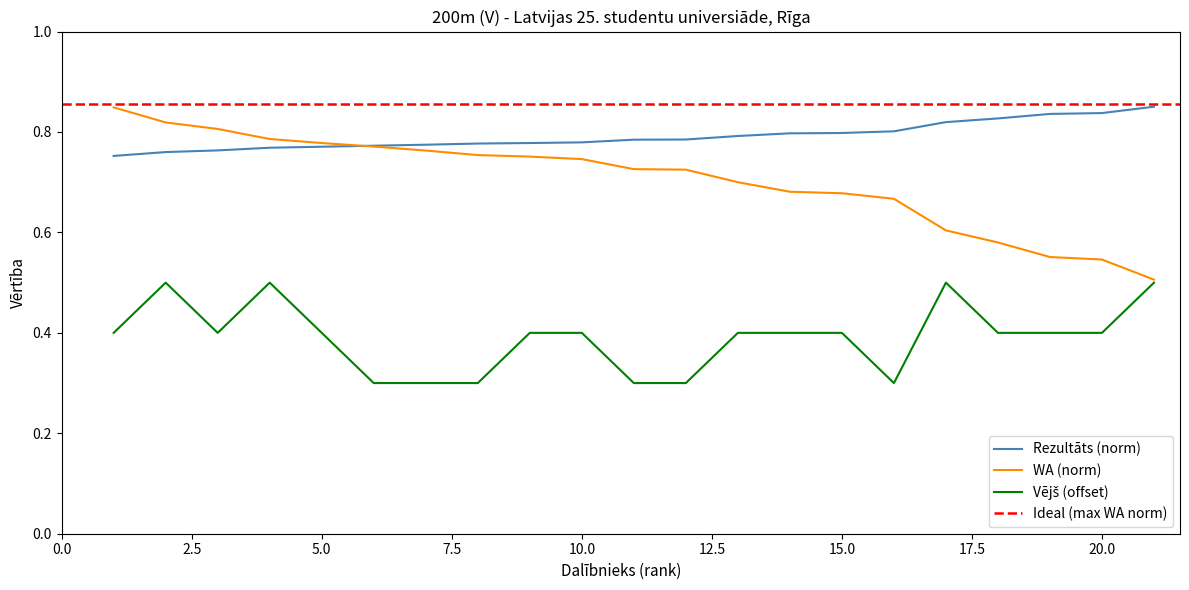

True or false: Vējš and WA cross at least once.

False